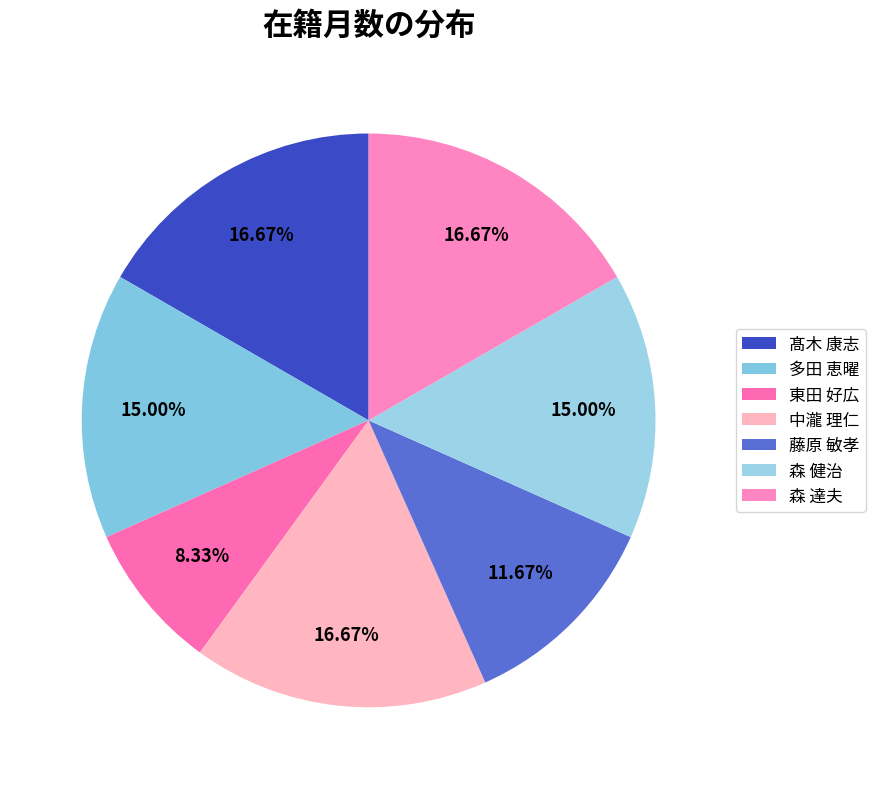

True or false: 髙木 康志 accounts for 4% of the total.

False